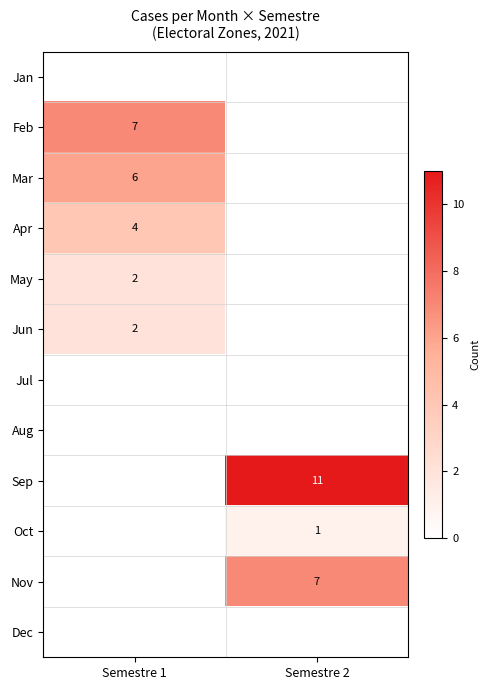

True or false: Nov has a value of 7 at Semestre 2.

True